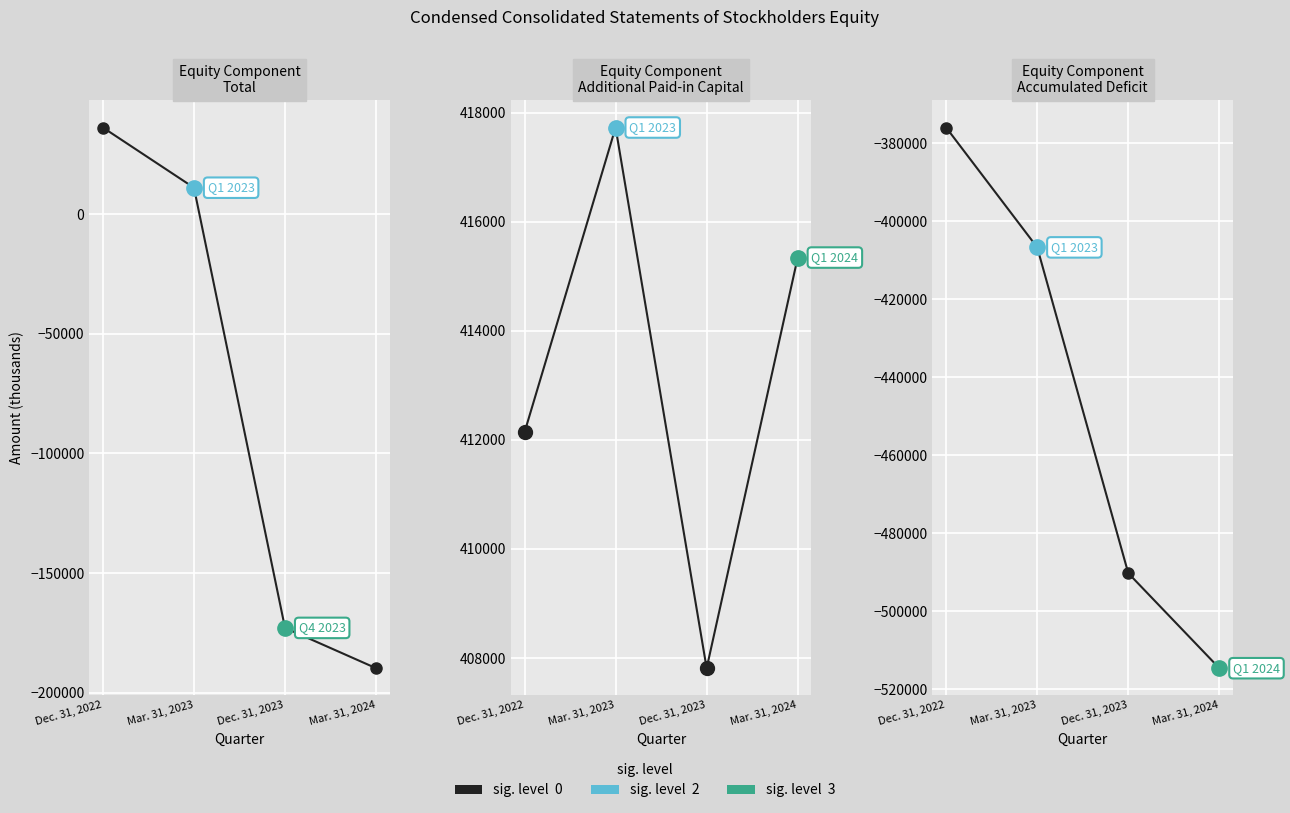

True or false: Accumulated Deficit and Additional Paid-in Capital cross at least once.

False